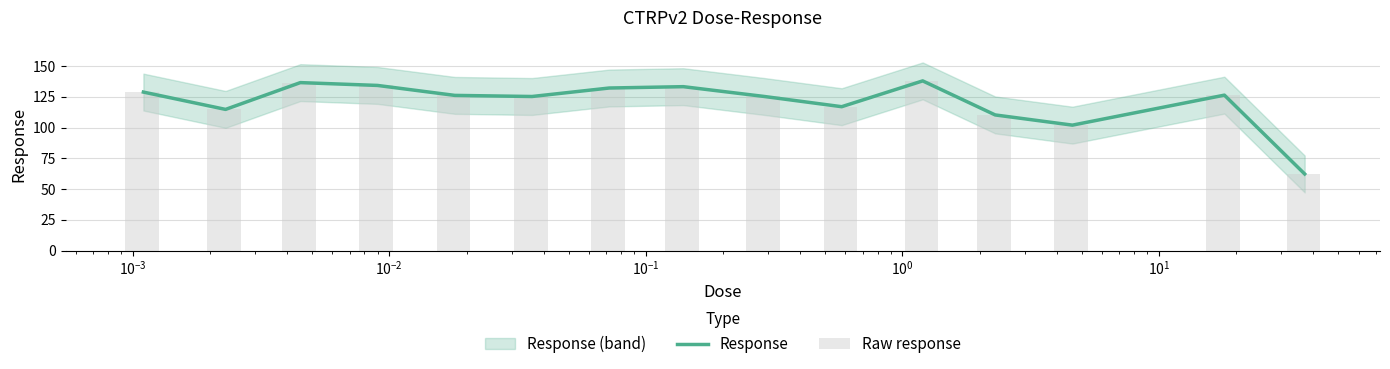

True or false: Raw response has a value of 200.1 at $\mathdefault{10^{-3}}$.

False